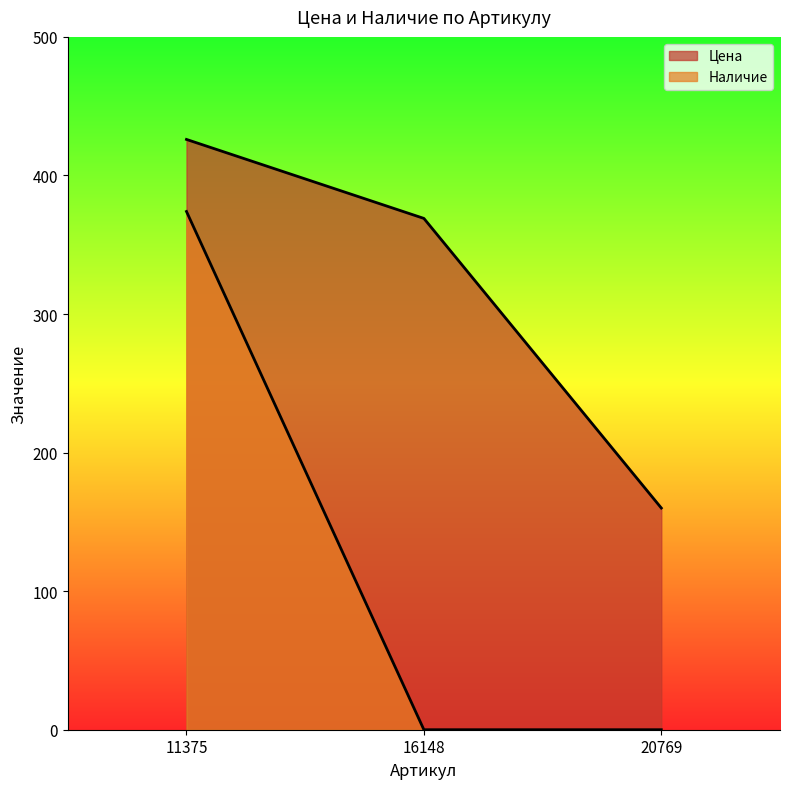

Reading left to right, transcribe all the data shown in this chart.

Цена: 426	369	160
Наличие: 374	0	0